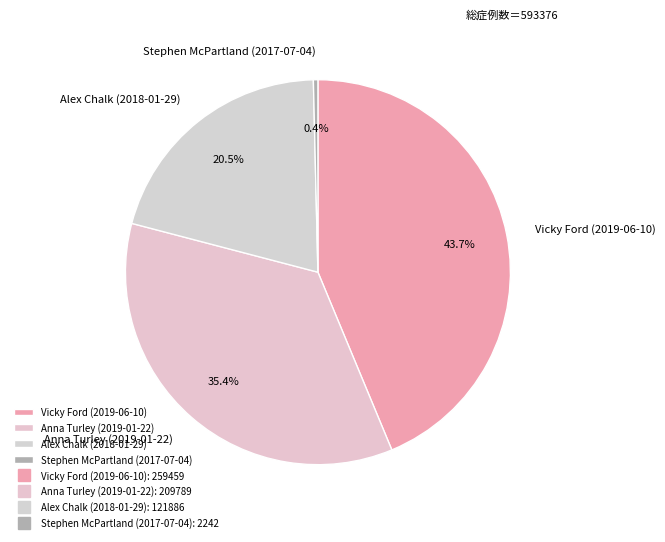

True or false: Anna Turley (2019-01-22) accounts for 27% of the total.

False